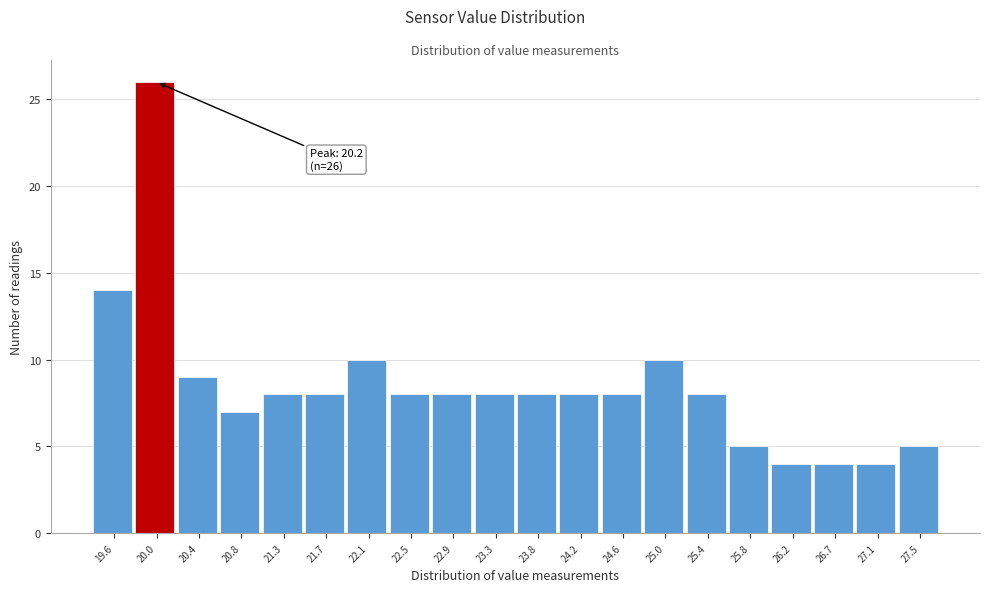

Reading right to left, what are all the values shown in this chart?

27.5=5	27.1=4	26.7=4	26.2=4	25.8=5	25.4=8	25.0=10	24.6=8	24.2=8	23.8=8	23.3=8	22.9=8	22.5=8	22.1=10	21.7=8	21.3=8	20.8=7	20.4=9	20.0=26	19.6=14